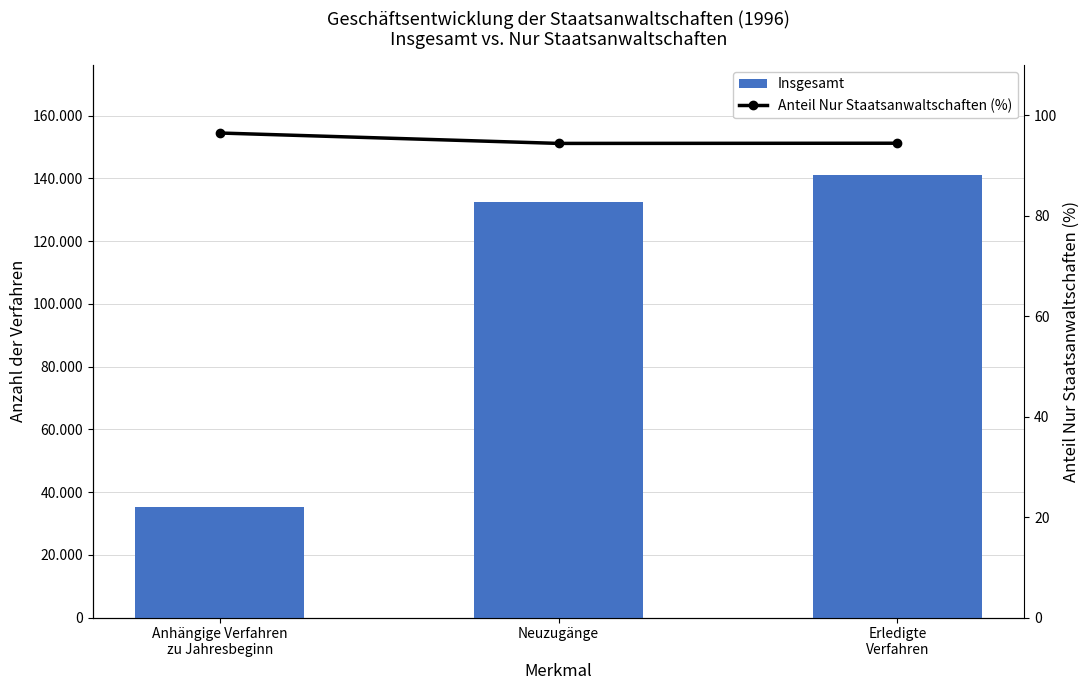

What is the total value across all series at Erledigte
Verfahren?

141030.4